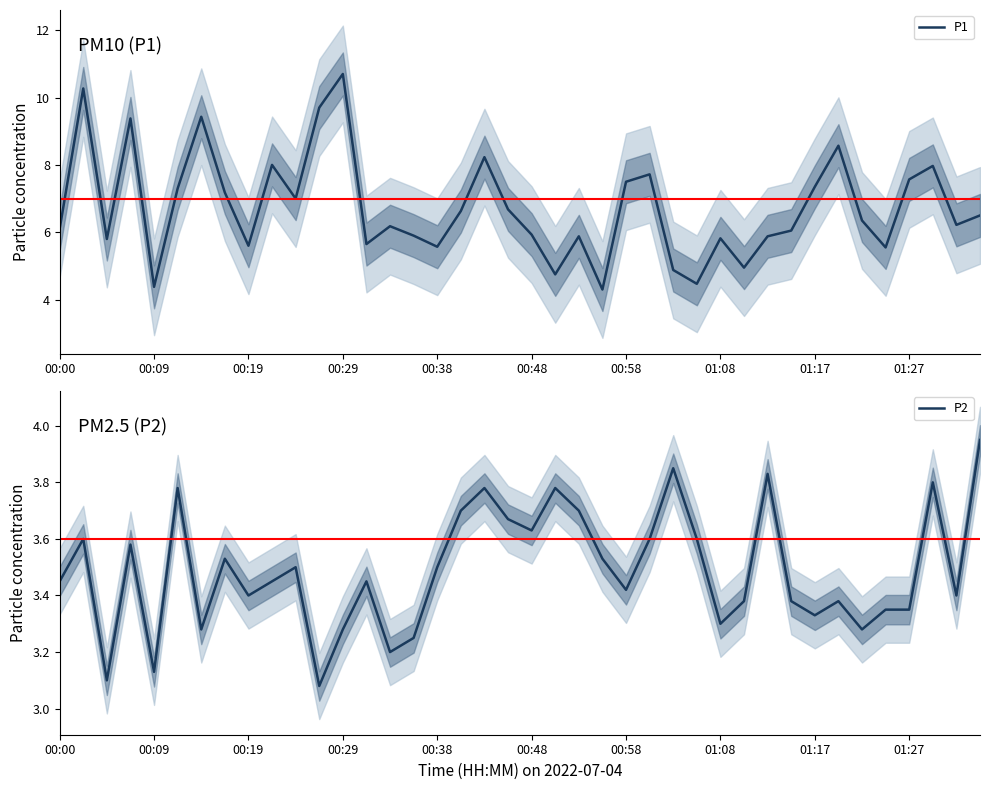

The P2 series shows 2.2 at 26. True or false?

False